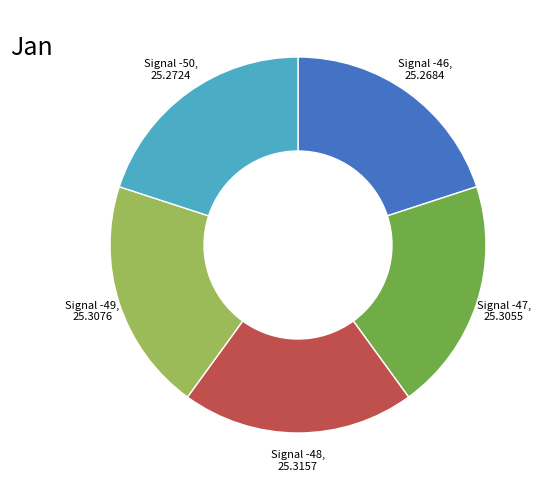

Count the number of slices in the pie.

5